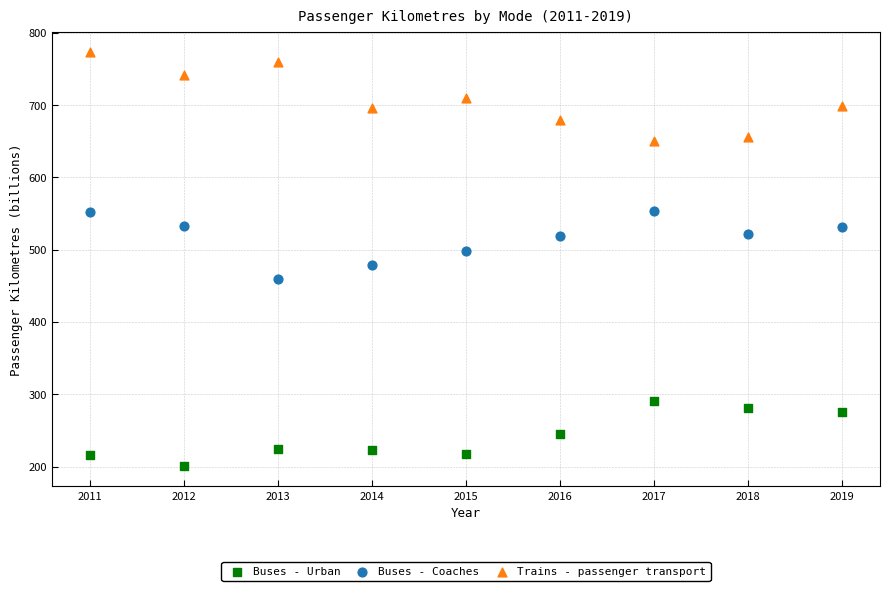

Which series reaches the minimum Y coordinate?

Buses - Urban